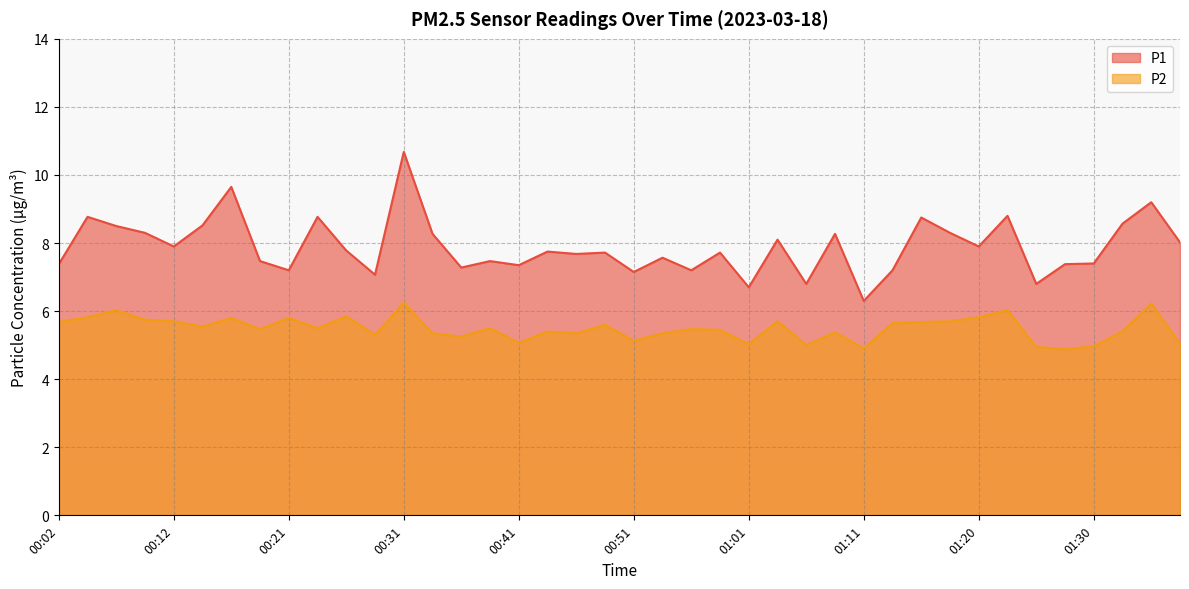

Reading right to left, list all the values displayed in this chart.

P1: 8.0	9.2	8.6	7.4	7.4	6.8	8.8	7.9	8.3	8.8	7.2	6.3	8.3	6.8	8.1	6.7	7.7	7.2	7.6	7.2	7.7	7.7	7.8	7.3	7.5	7.3	8.3	10.7	7.1	7.8	8.8	7.2	7.5	9.7	8.5	7.9	8.3	8.5	8.8	7.4
P2: 5.0	6.2	5.4	5.0	4.9	5.0	6.0	5.8	5.7	5.7	5.7	4.9	5.4	5.0	5.7	5.0	5.5	5.5	5.3	5.1	5.6	5.3	5.4	5.1	5.5	5.2	5.3	6.2	5.3	5.8	5.5	5.8	5.5	5.8	5.5	5.7	5.8	6.0	5.8	5.7